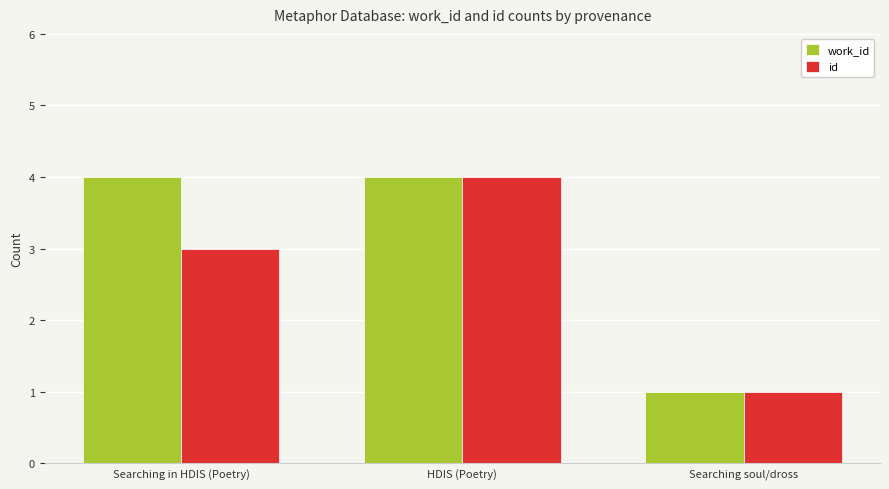

List the labels in order of id value, largest first.

HDIS (Poetry), Searching in HDIS (Poetry), Searching soul/dross